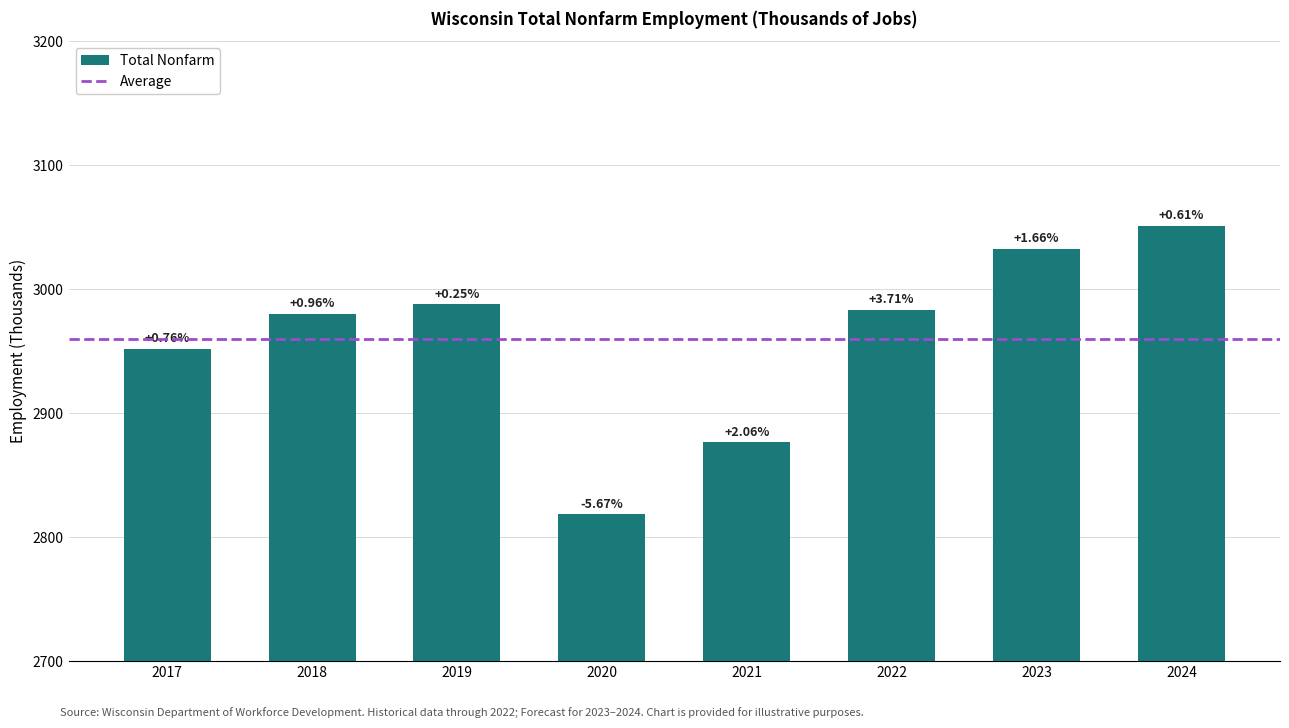

Reading left to right, transcribe all the data shown in this chart.

2017=2951.9	2018=2980.3	2019=2987.8	2020=2818.3	2021=2876.4	2022=2983.1	2023=3032.5	2024=3051.1